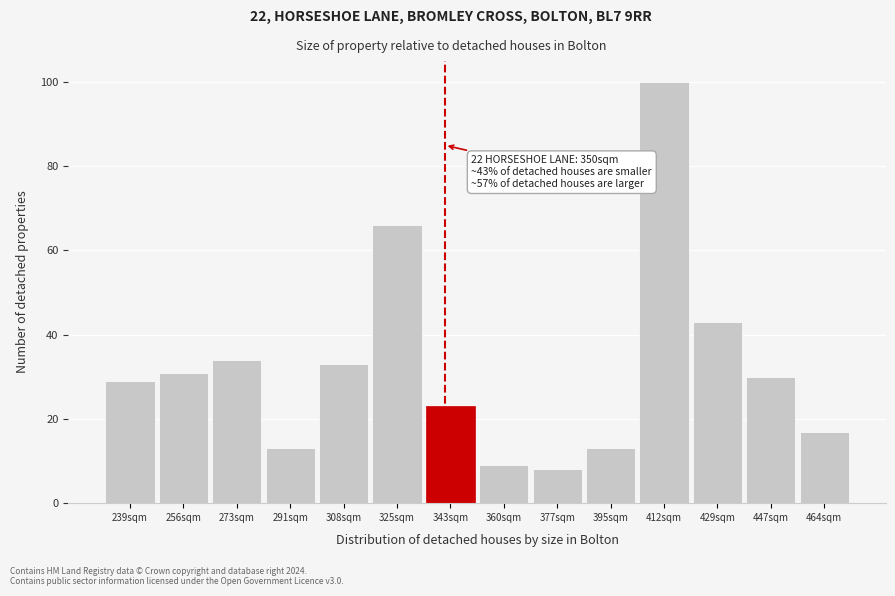

Reading right to left, list all the values displayed in this chart.

464sqm=17	447sqm=30	429sqm=43	412sqm=100	395sqm=13	377sqm=8	360sqm=9	343sqm=23	325sqm=66	308sqm=33	291sqm=13	273sqm=34	256sqm=31	239sqm=29